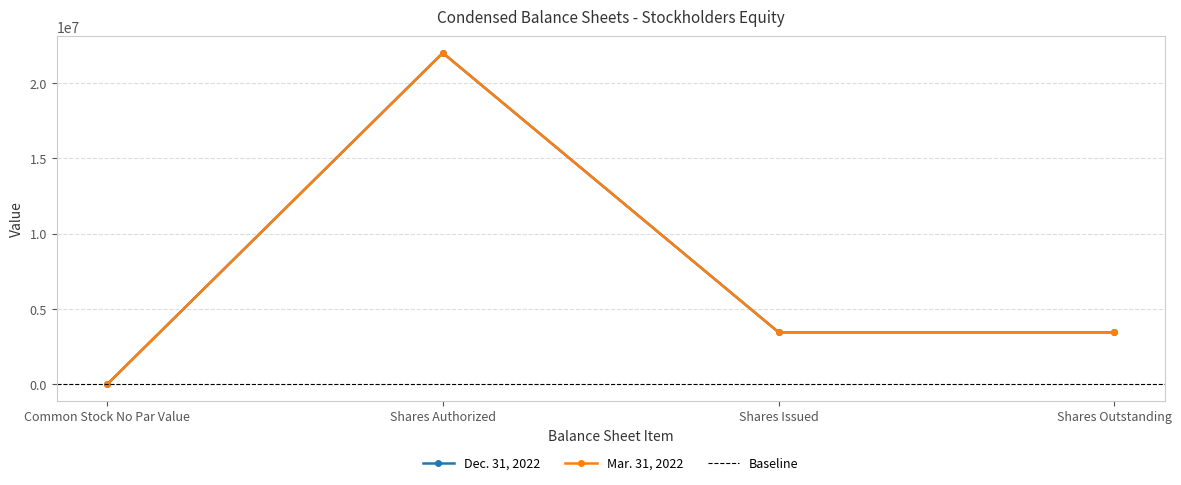

What is the label of the 4th point from the right?

Common Stock No Par Value